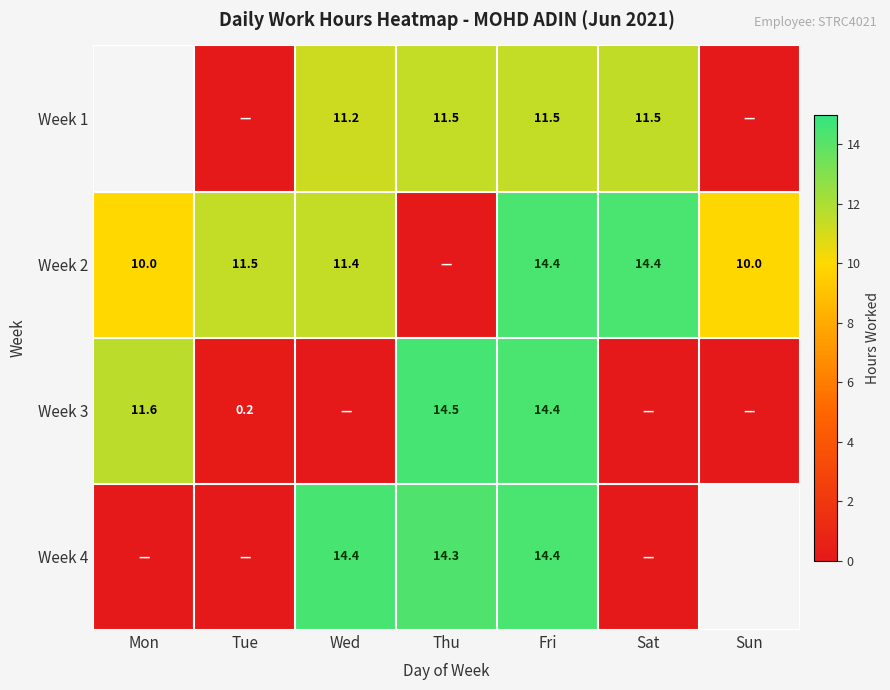

True or false: Week 2 has a value of 3.6 at Fri.

False